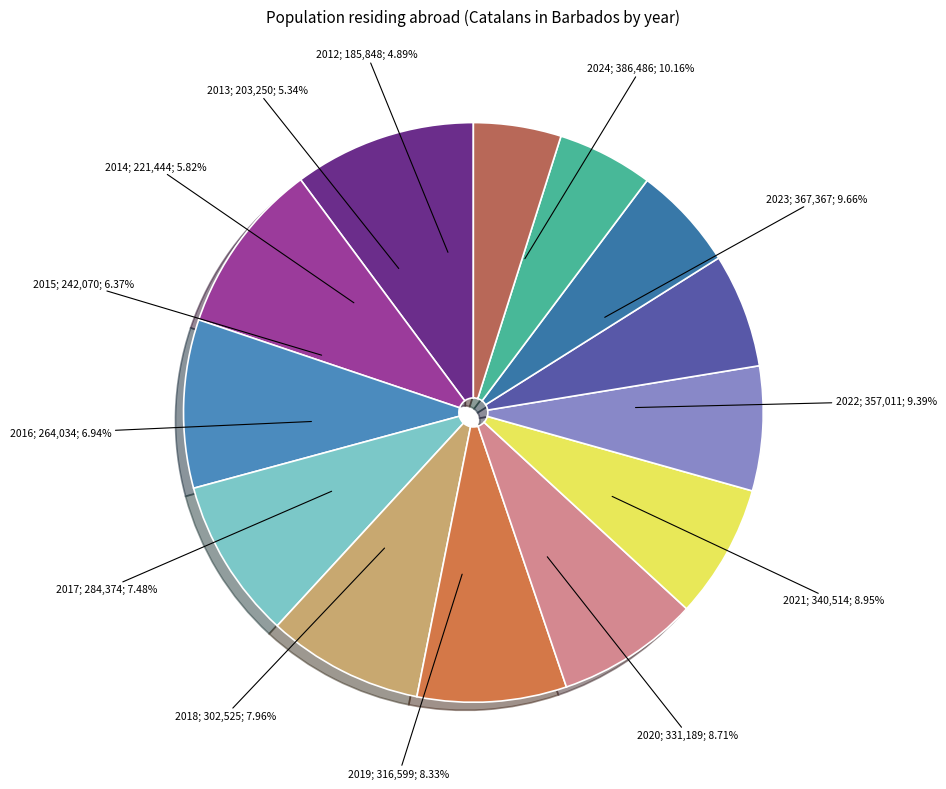

Does 2019 account for over 50% of the chart?

No